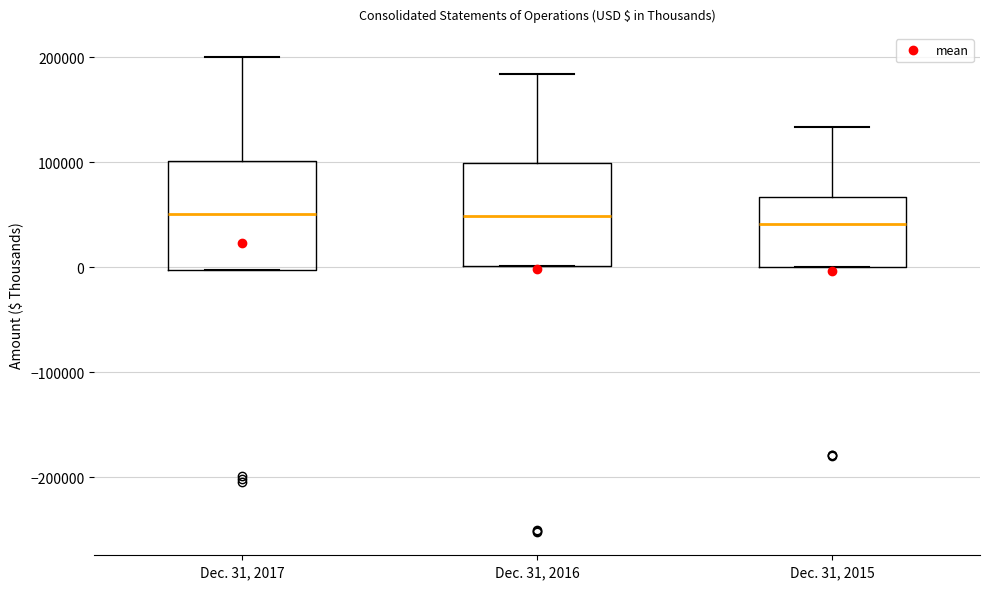

Where is the lower edge of the box for Dec. 31, 2015 on the y-axis? The values are not printed on the chart, so give them approximately, as read against the axis.

0